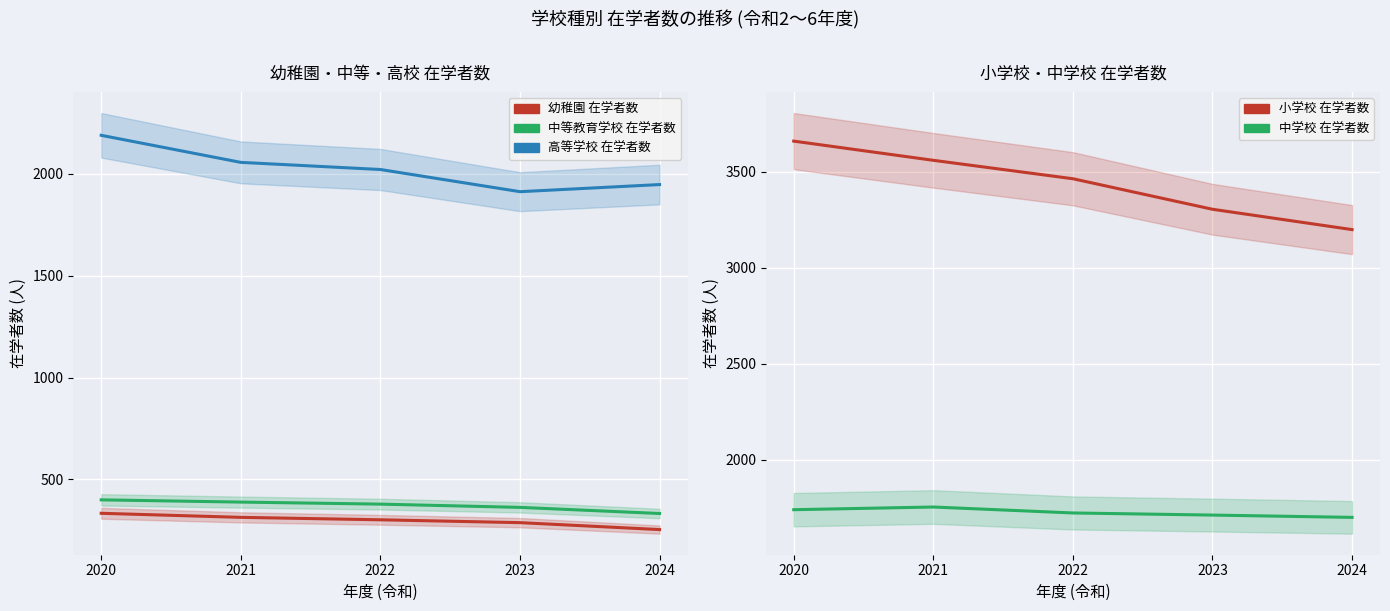

True or false: 中学校 在学者数 and 高等学校 在学者数 intersect in this chart.

False